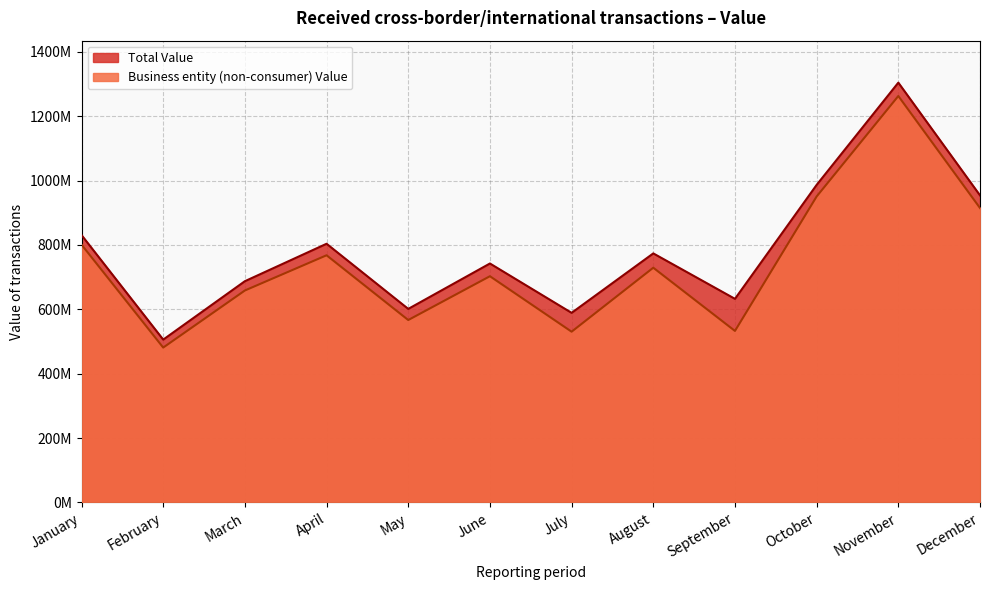

At which category does the chart reach its peak across all series?

November